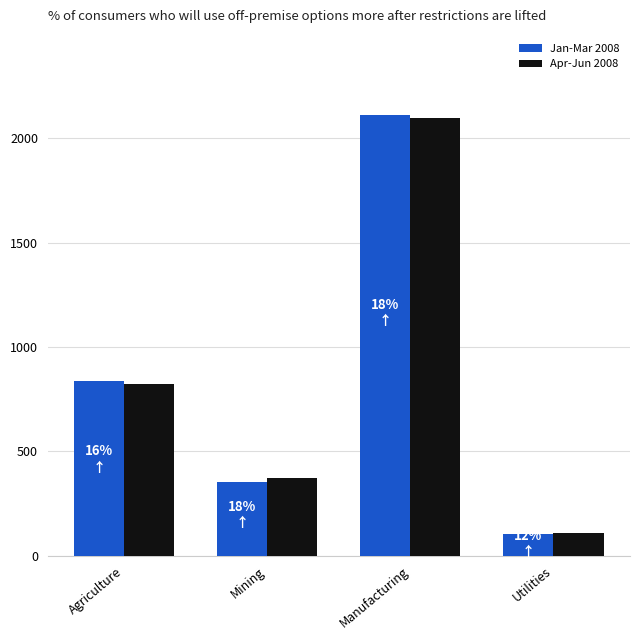

Between Agriculture and Mining, which series saw the biggest shift?

Jan-Mar 2008